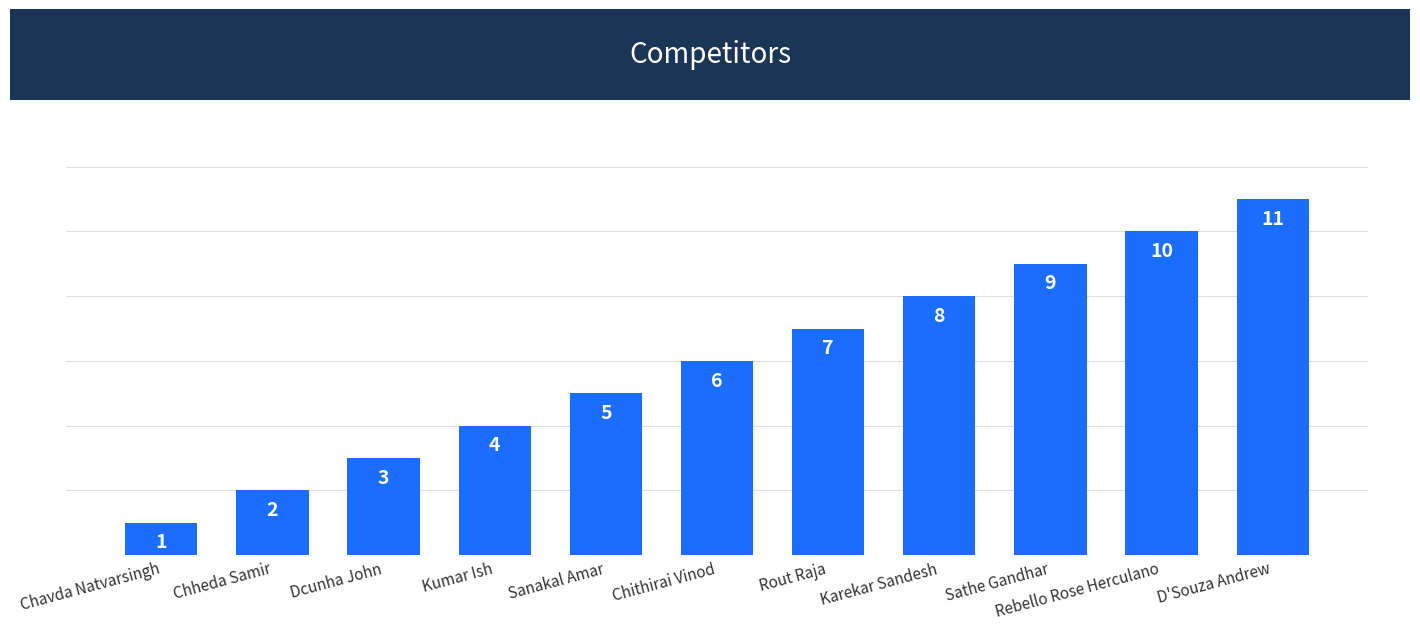

What position from the left is Kumar Ish?

4